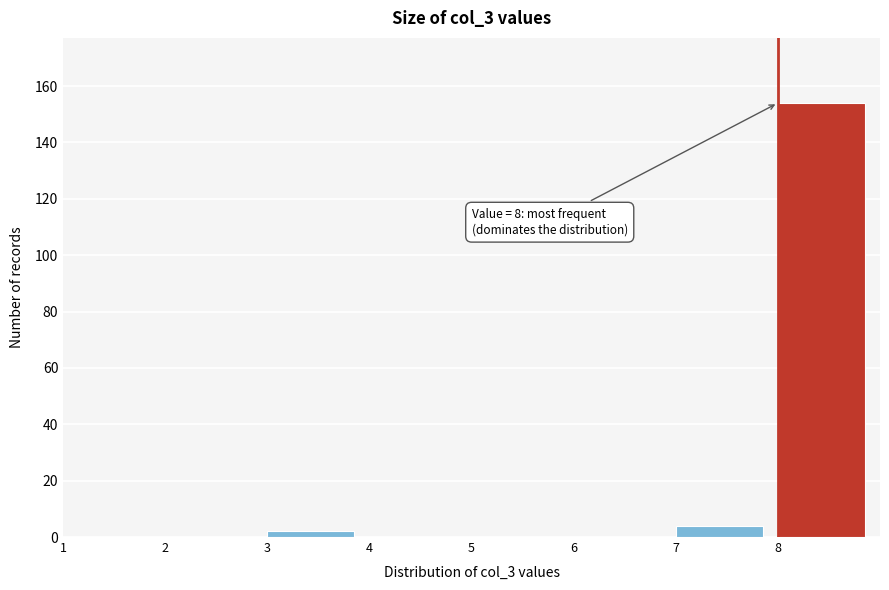

Over which range of the x-axis is the bar tallest?

8 to 9